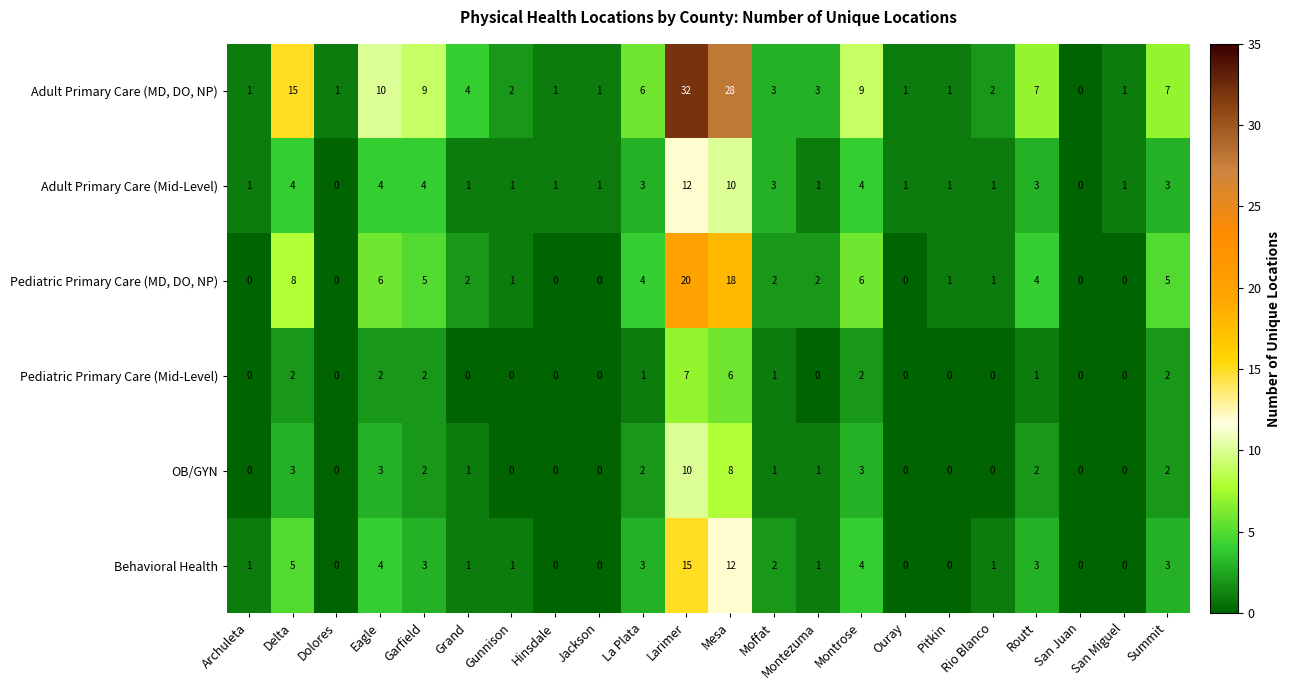

Which category has the highest value across all series?

Larimer